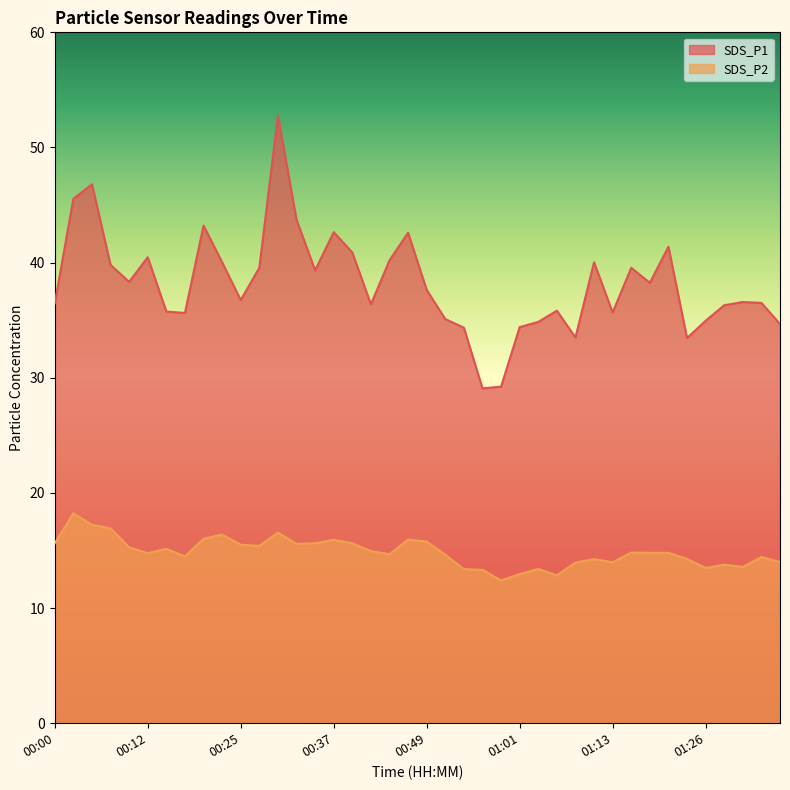

Reading left to right, what are all the values shown in this chart?

SDS_P1: 36.5	45.5	46.8	39.8	38.3	40.5	35.8	35.6	43.2	40.0	36.8	39.5	52.8	43.7	39.3	42.6	40.9	36.4	40.2	42.6	37.6	35.1	34.4	29.1	29.2	34.4	34.9	35.8	33.5	40.0	35.7	39.5	38.2	41.4	33.5	35.0	36.3	36.6	36.5	34.7
SDS_P2: 15.6	18.2	17.2	16.9	15.3	14.8	15.2	14.5	16.0	16.4	15.5	15.4	16.6	15.6	15.6	15.9	15.6	14.9	14.7	15.9	15.8	14.6	13.4	13.3	12.4	12.9	13.4	12.8	13.9	14.2	14.0	14.8	14.8	14.8	14.3	13.5	13.8	13.6	14.4	14.0